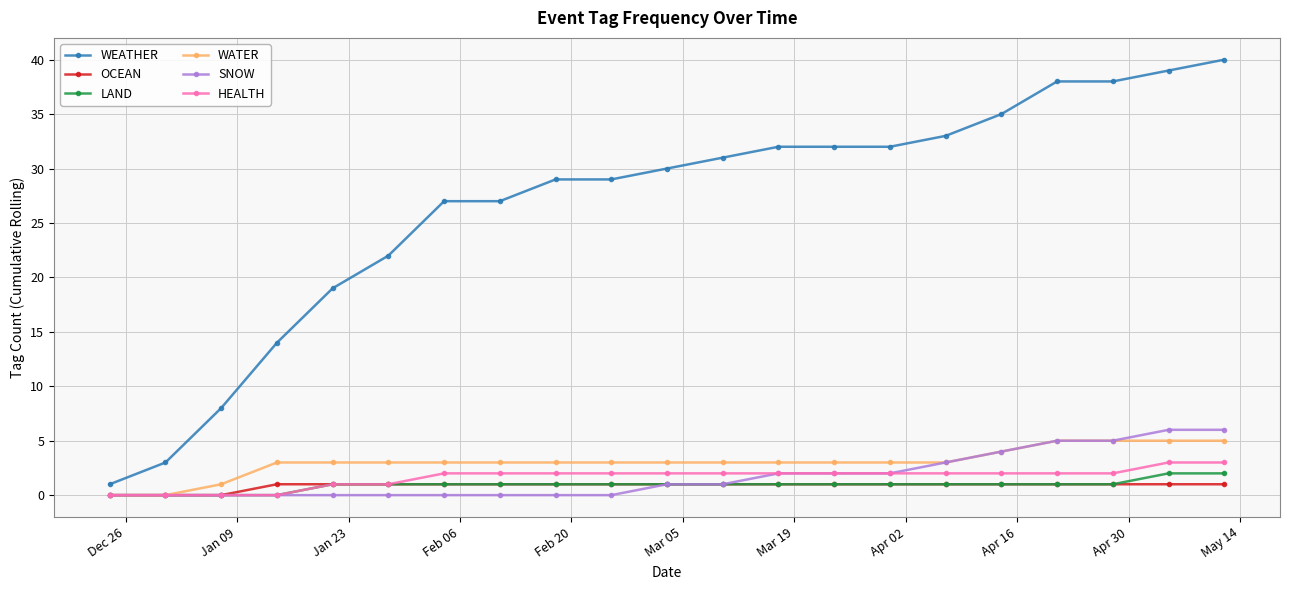

What is the maximum value shown in the chart?

40